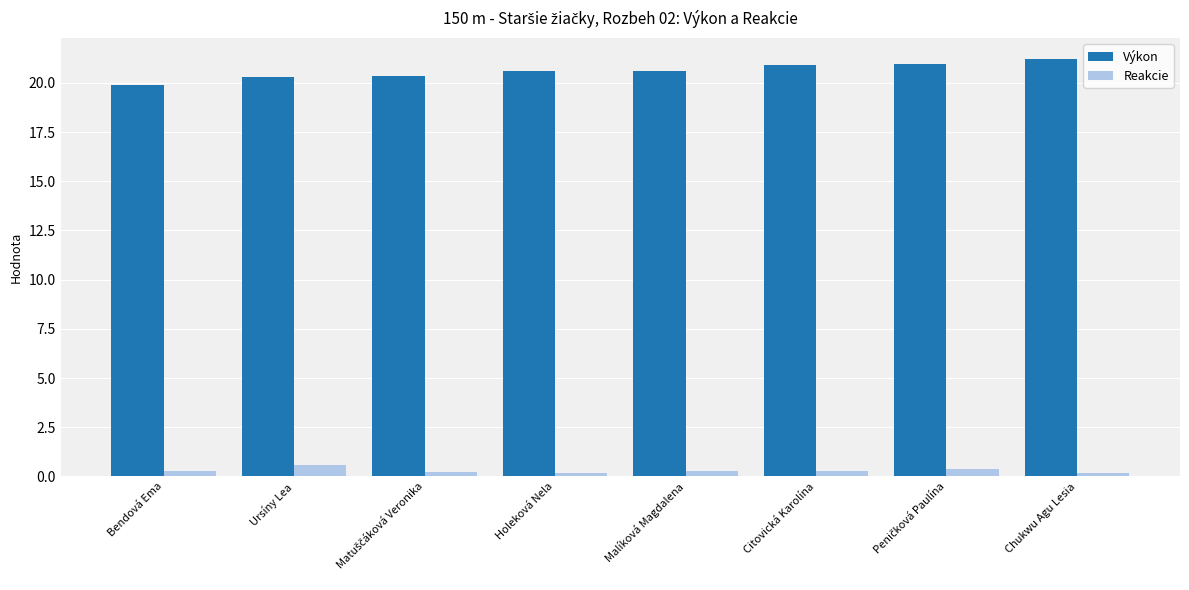

What is the difference between the second highest and second lowest values in the Reakcie series?

0.2